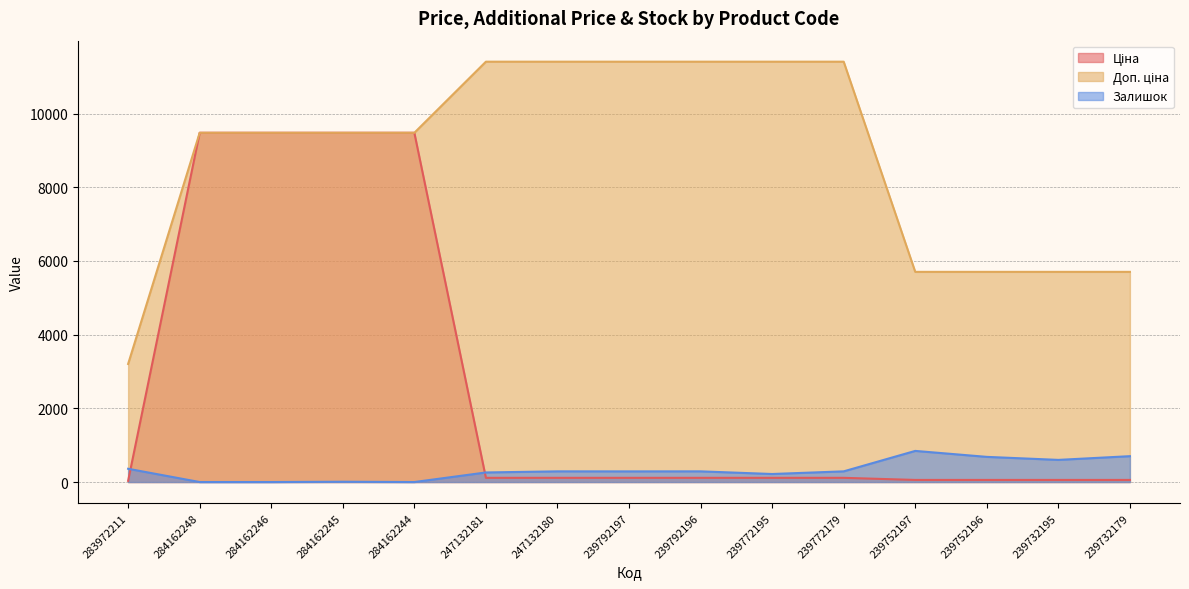

How many data points does each series have?

15